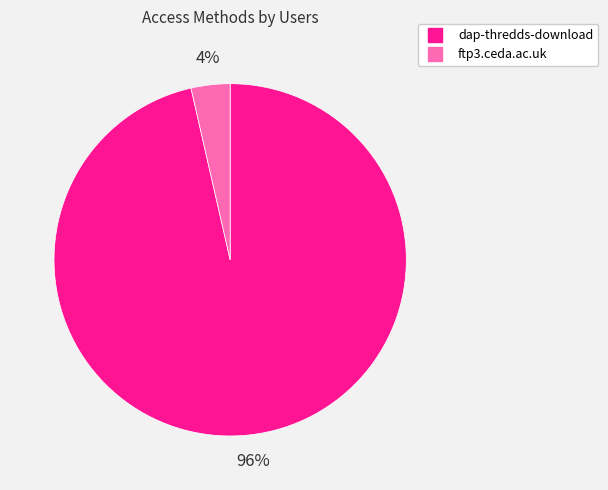

Does ftp3.ceda.ac.uk account for over 50% of the chart?

No